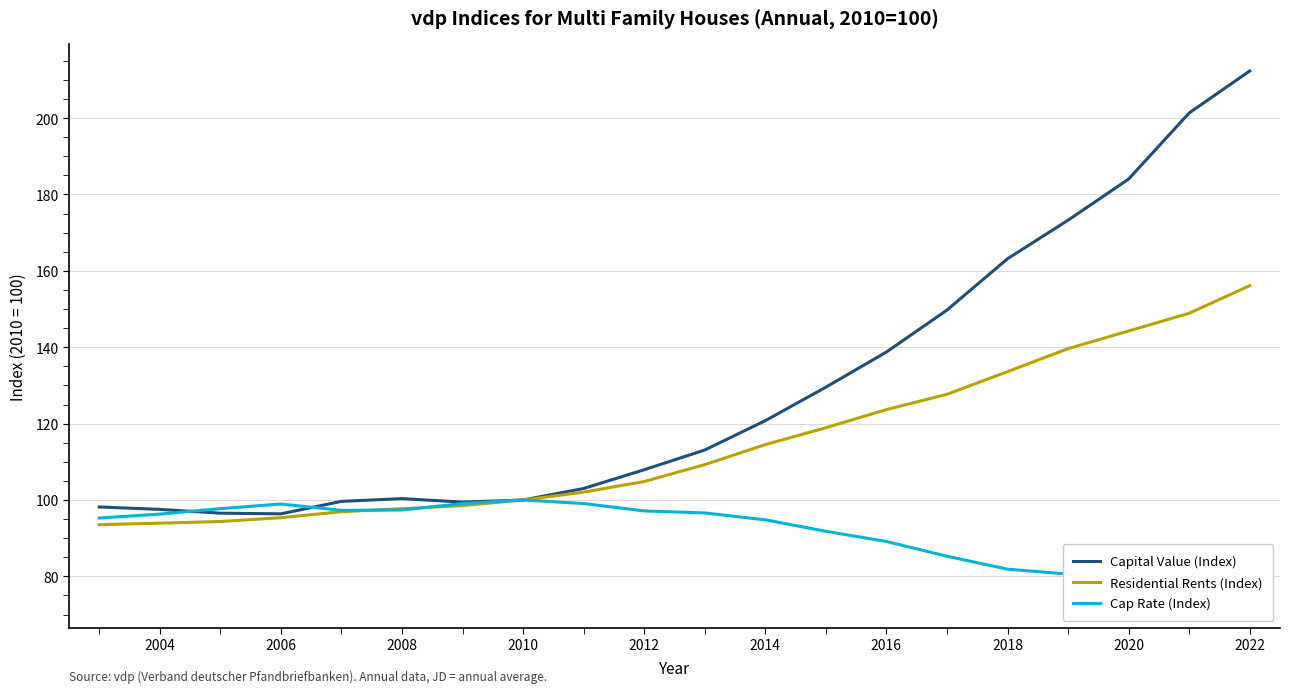

What is the difference between the second highest and second lowest values in the Residential Rents (Index) series?

54.9